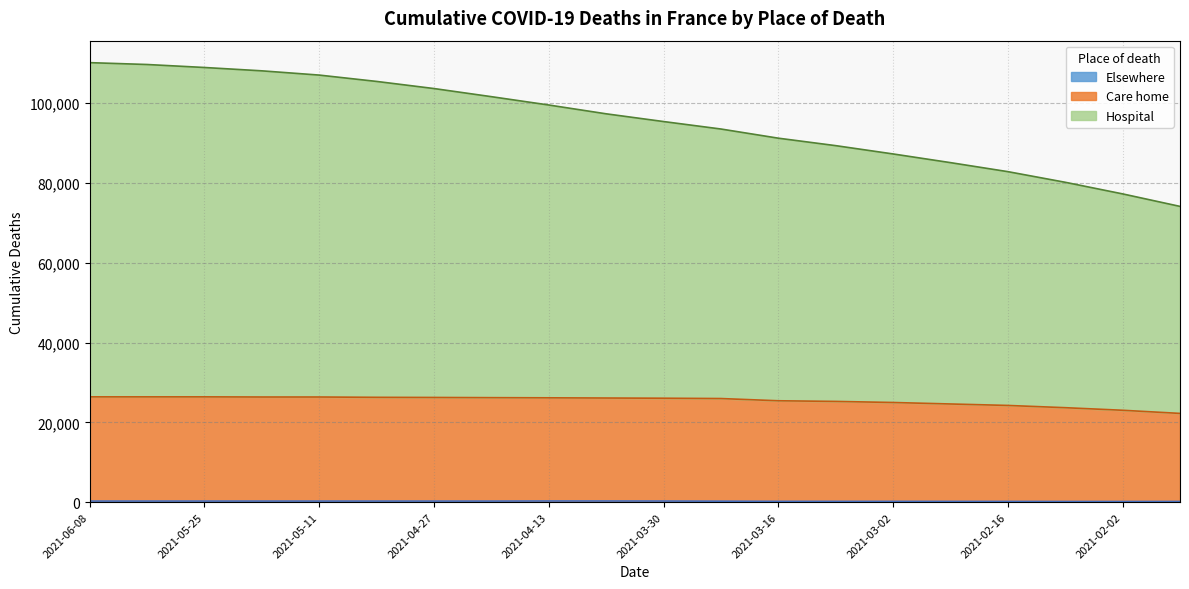

Between 2021-02-23 and 2021-01-26, which series saw the biggest shift?

Hospital